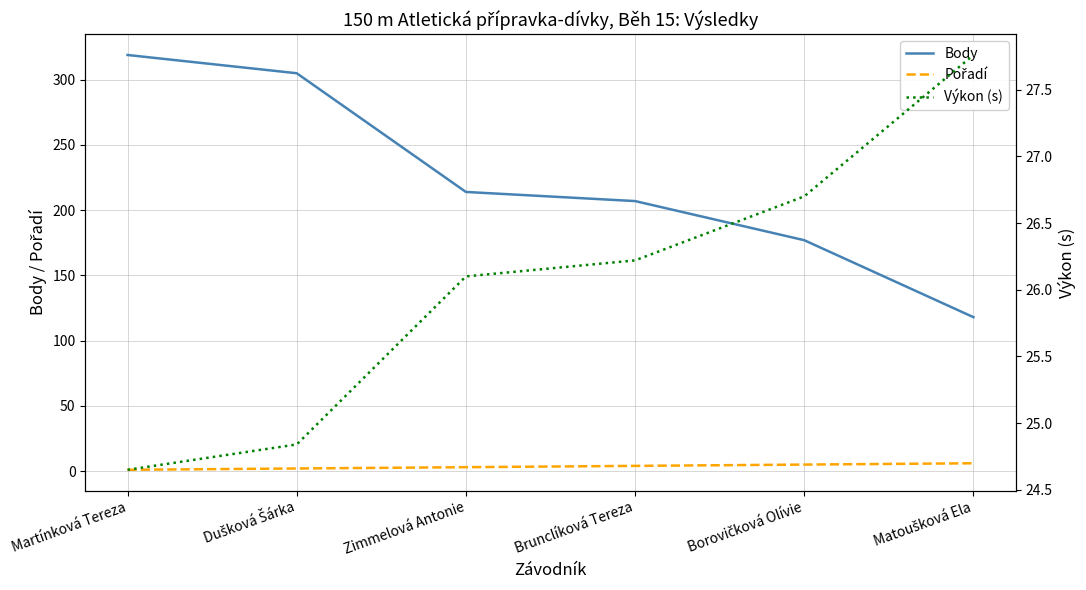

Which series has the largest total across all categories?

Body